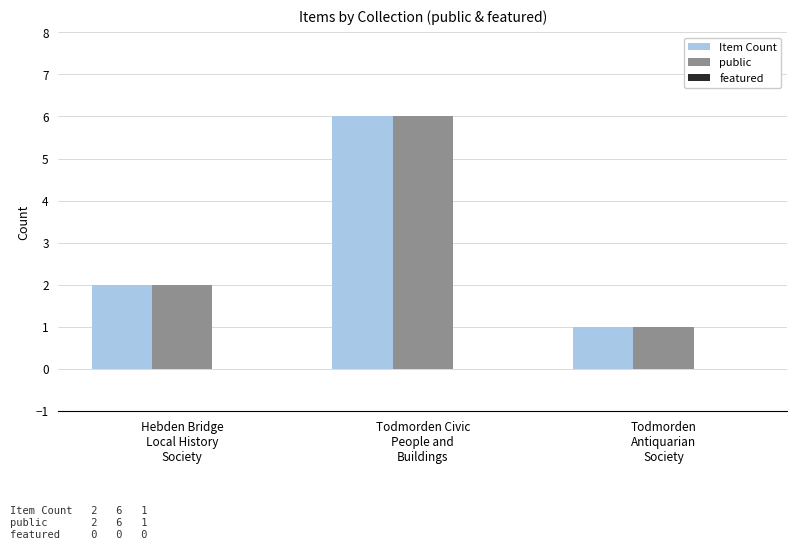

What is the difference between the maximum and minimum values in the Item Count series?

5